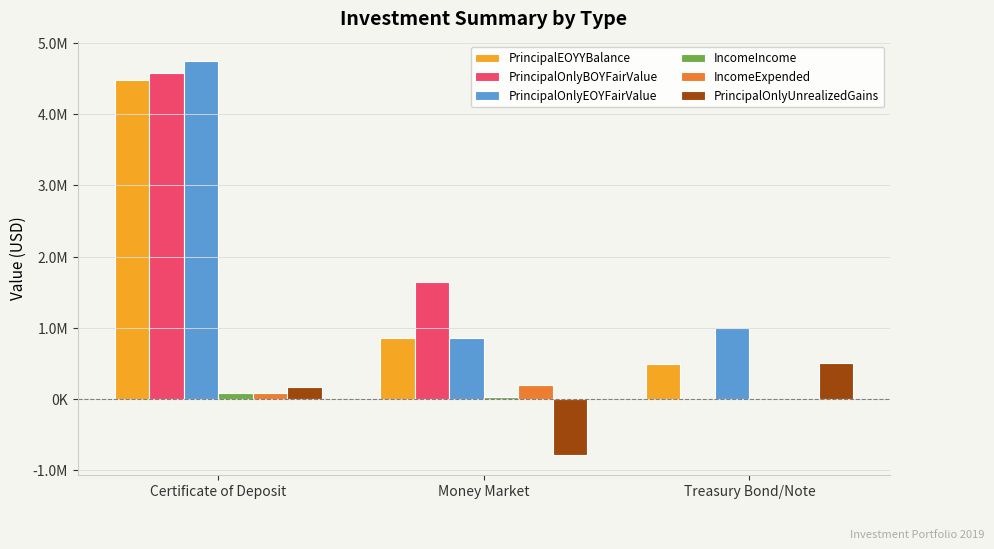

At which label does PrincipalOnlyBOYFairValue reach its minimum?

Treasury Bond/Note